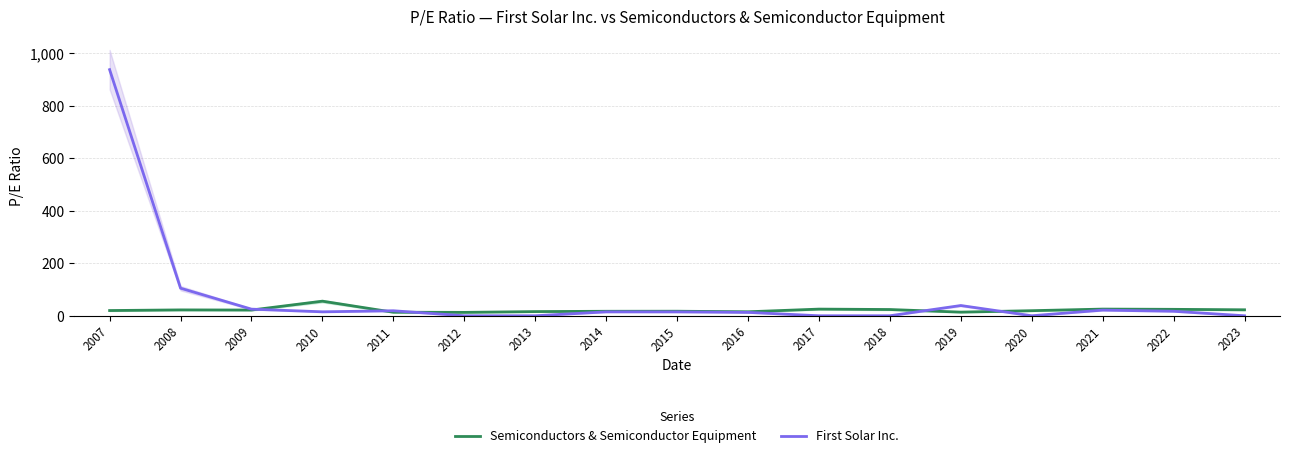

At how many categories does at least one series exceed 34?

4